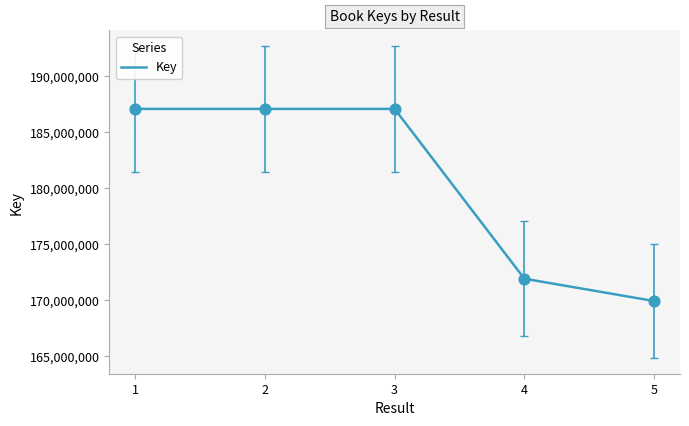

What is the ratio of the value at 5 to the value at 1?

0.9